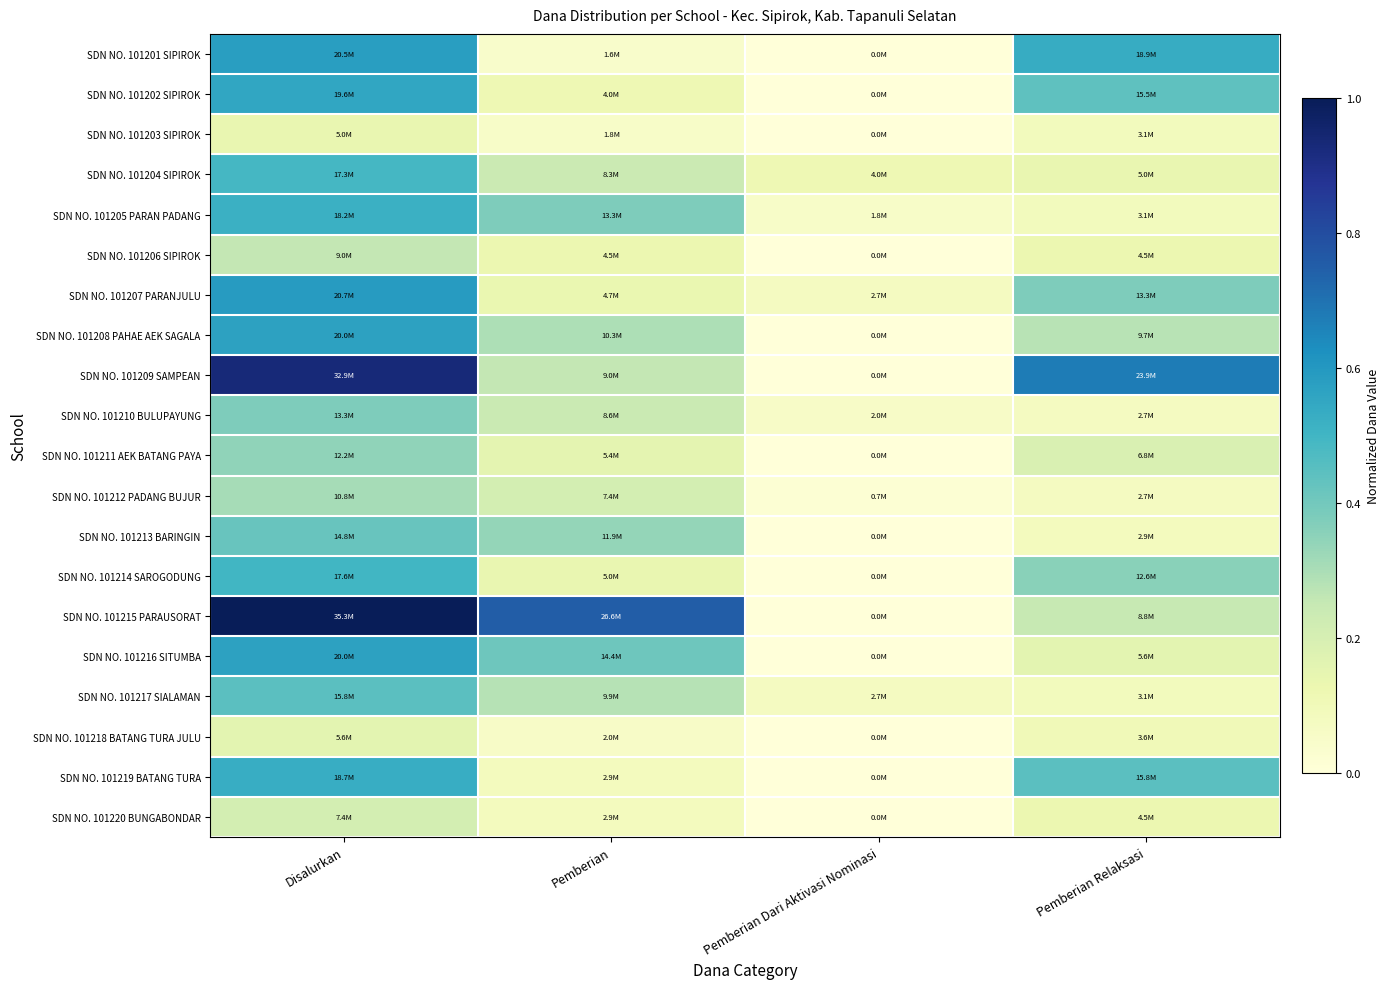

Reading left to right, list all the values displayed in this chart.

SDN NO. 101201 SIPIROK: Disalurkan=0.6	Pemberian=0.0	Pemberian Dari Aktivasi Nominasi=0.0	Pemberian Relaksasi=0.5
SDN NO. 101202 SIPIROK: Disalurkan=0.6	Pemberian=0.1	Pemberian Dari Aktivasi Nominasi=0.0	Pemberian Relaksasi=0.4
SDN NO. 101203 SIPIROK: Disalurkan=0.1	Pemberian=0.1	Pemberian Dari Aktivasi Nominasi=0.0	Pemberian Relaksasi=0.1
SDN NO. 101204 SIPIROK: Disalurkan=0.5	Pemberian=0.2	Pemberian Dari Aktivasi Nominasi=0.1	Pemberian Relaksasi=0.1
SDN NO. 101205 PARAN PADANG: Disalurkan=0.5	Pemberian=0.4	Pemberian Dari Aktivasi Nominasi=0.1	Pemberian Relaksasi=0.1
SDN NO. 101206 SIPIROK: Disalurkan=0.3	Pemberian=0.1	Pemberian Dari Aktivasi Nominasi=0.0	Pemberian Relaksasi=0.1
SDN NO. 101207 PARANJULU: Disalurkan=0.6	Pemberian=0.1	Pemberian Dari Aktivasi Nominasi=0.1	Pemberian Relaksasi=0.4
SDN NO. 101208 PAHAE AEK SAGALA: Disalurkan=0.6	Pemberian=0.3	Pemberian Dari Aktivasi Nominasi=0.0	Pemberian Relaksasi=0.3
SDN NO. 101209 SAMPEAN: Disalurkan=0.9	Pemberian=0.3	Pemberian Dari Aktivasi Nominasi=0.0	Pemberian Relaksasi=0.7
SDN NO. 101210 BULUPAYUNG: Disalurkan=0.4	Pemberian=0.2	Pemberian Dari Aktivasi Nominasi=0.1	Pemberian Relaksasi=0.1
SDN NO. 101211 AEK BATANG PAYA: Disalurkan=0.3	Pemberian=0.2	Pemberian Dari Aktivasi Nominasi=0.0	Pemberian Relaksasi=0.2
SDN NO. 101212 PADANG BUJUR: Disalurkan=0.3	Pemberian=0.2	Pemberian Dari Aktivasi Nominasi=0.0	Pemberian Relaksasi=0.1
SDN NO. 101213 BARINGIN: Disalurkan=0.4	Pemberian=0.3	Pemberian Dari Aktivasi Nominasi=0.0	Pemberian Relaksasi=0.1
SDN NO. 101214 SAROGODUNG: Disalurkan=0.5	Pemberian=0.1	Pemberian Dari Aktivasi Nominasi=0.0	Pemberian Relaksasi=0.4
SDN NO. 101215 PARAUSORAT: Disalurkan=1.0	Pemberian=0.8	Pemberian Dari Aktivasi Nominasi=0.0	Pemberian Relaksasi=0.2
SDN NO. 101216 SITUMBA: Disalurkan=0.6	Pemberian=0.4	Pemberian Dari Aktivasi Nominasi=0.0	Pemberian Relaksasi=0.2
SDN NO. 101217 SIALAMAN: Disalurkan=0.4	Pemberian=0.3	Pemberian Dari Aktivasi Nominasi=0.1	Pemberian Relaksasi=0.1
SDN NO. 101218 BATANG TURA JULU: Disalurkan=0.2	Pemberian=0.1	Pemberian Dari Aktivasi Nominasi=0.0	Pemberian Relaksasi=0.1
SDN NO. 101219 BATANG TURA: Disalurkan=0.5	Pemberian=0.1	Pemberian Dari Aktivasi Nominasi=0.0	Pemberian Relaksasi=0.4
SDN NO. 101220 BUNGABONDAR: Disalurkan=0.2	Pemberian=0.1	Pemberian Dari Aktivasi Nominasi=0.0	Pemberian Relaksasi=0.1